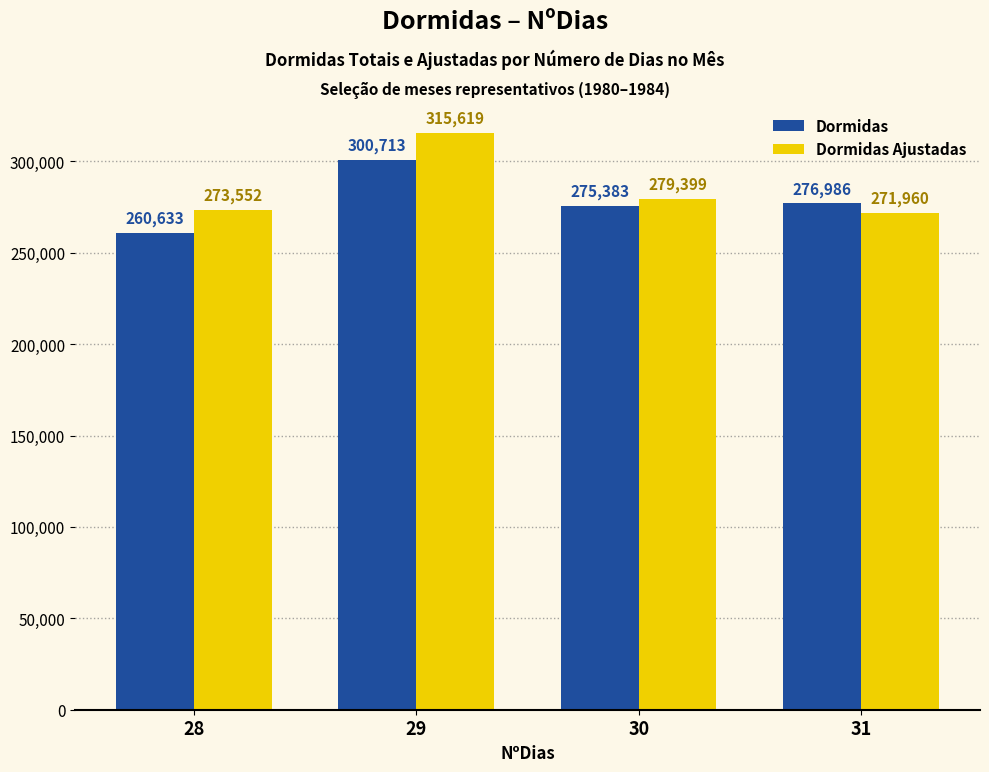

What is the sum of all Dormidas Ajustadas values?

1140530.4